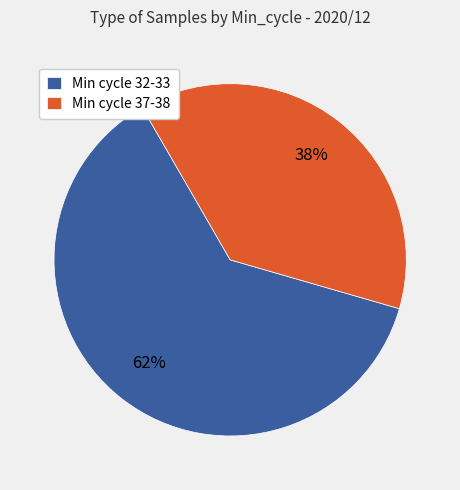

Do Min cycle 37-38 and Min cycle 32-33 together represent more than half of the pie?

Yes